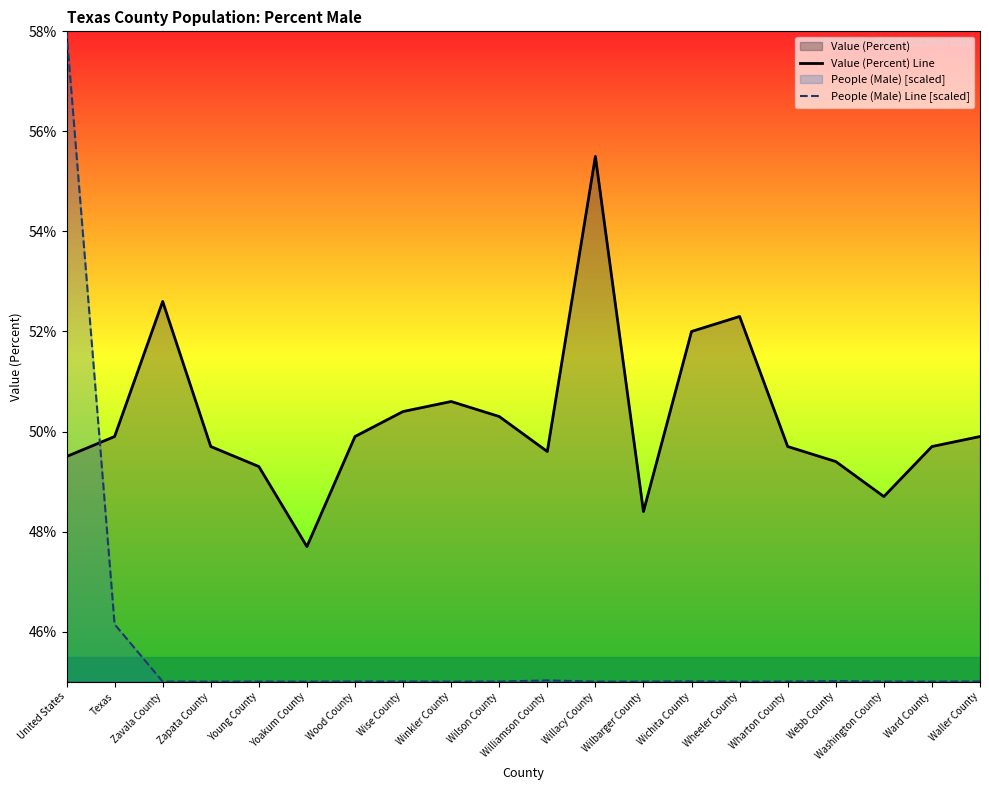

What is the maximum value shown in the chart?

58.0